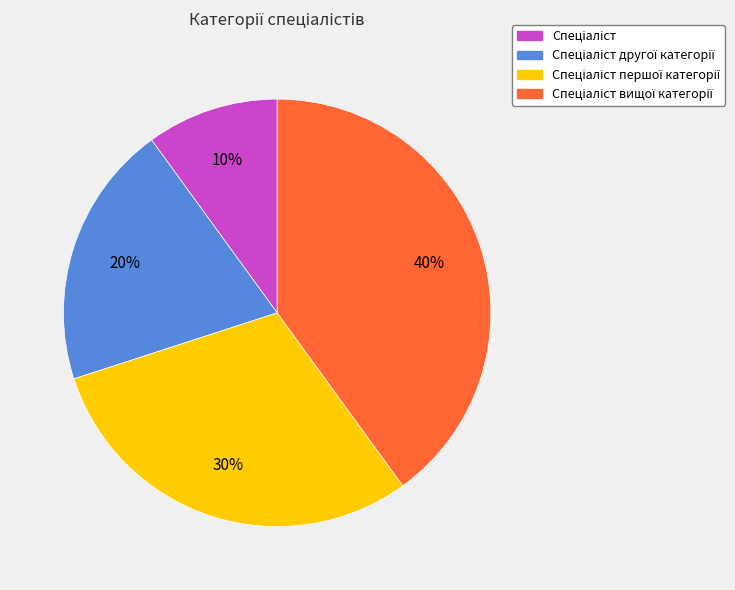

How many slices are in this pie chart?

4